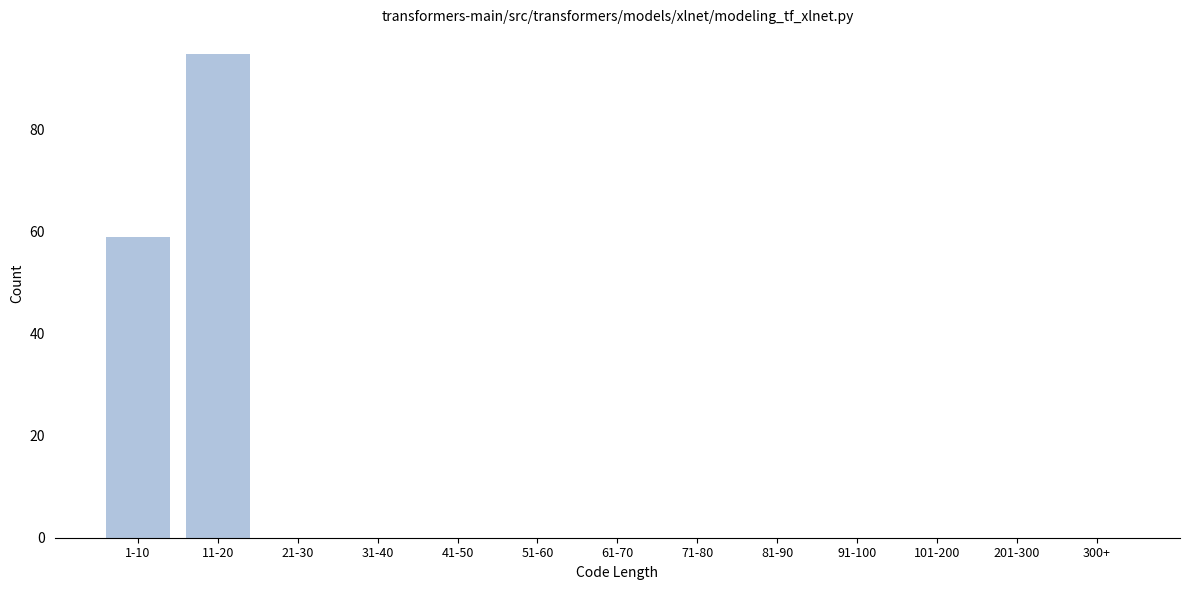

Reading left to right, transcribe all the data shown in this chart.

1-10=59	11-20=95	21-30=0	31-40=0	41-50=0	51-60=0	61-70=0	71-80=0	81-90=0	91-100=0	101-200=0	201-300=0	300+=0